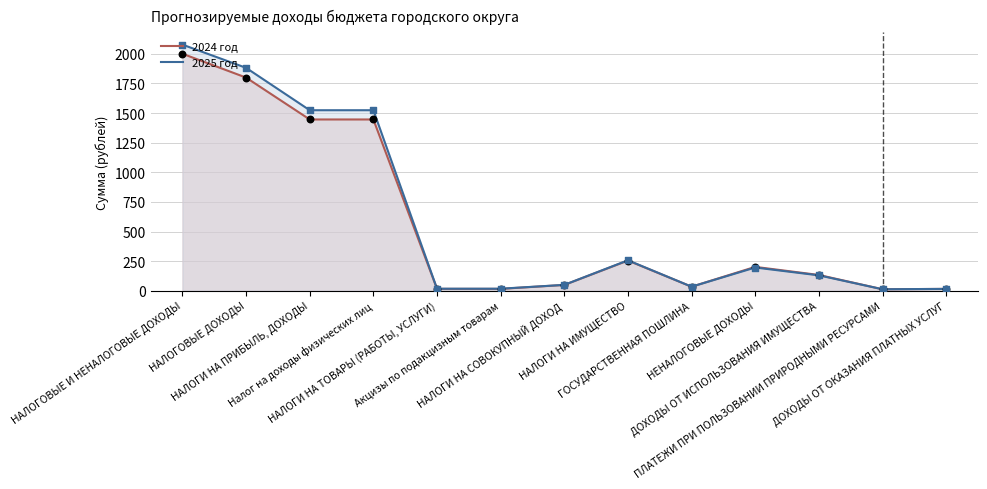

At which category is the sum across all series the highest?

НАЛОГОВЫЕ И НЕНАЛОГОВЫЕ ДОХОДЫ